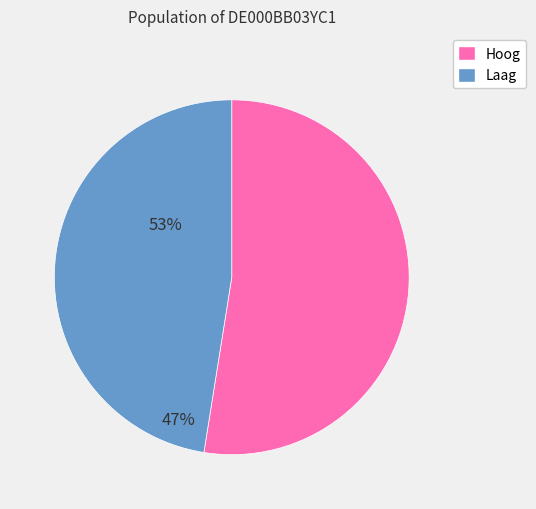

Is there a majority slice in this chart?

Yes